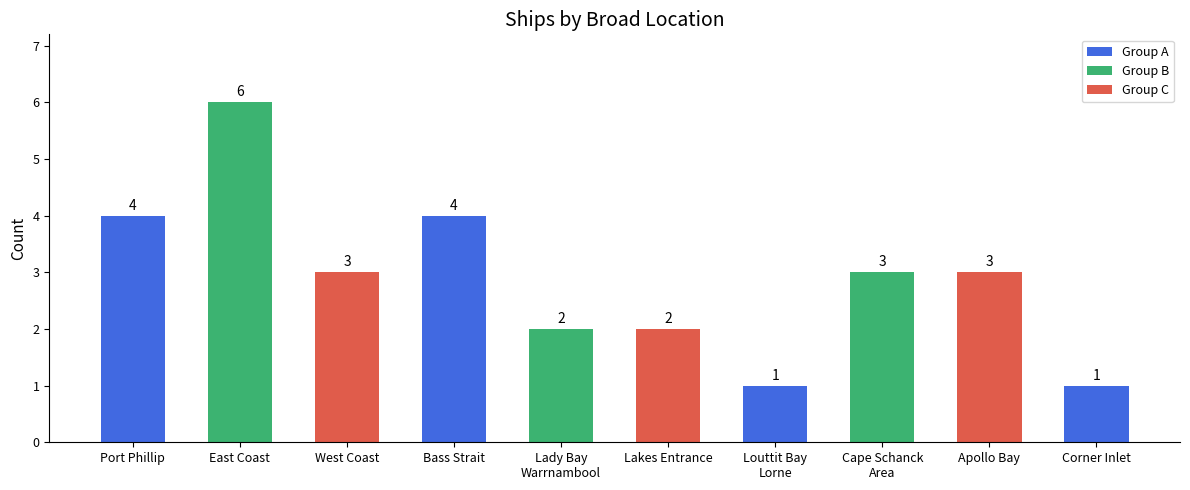

Is it true that the value at West Coast is 3?

True